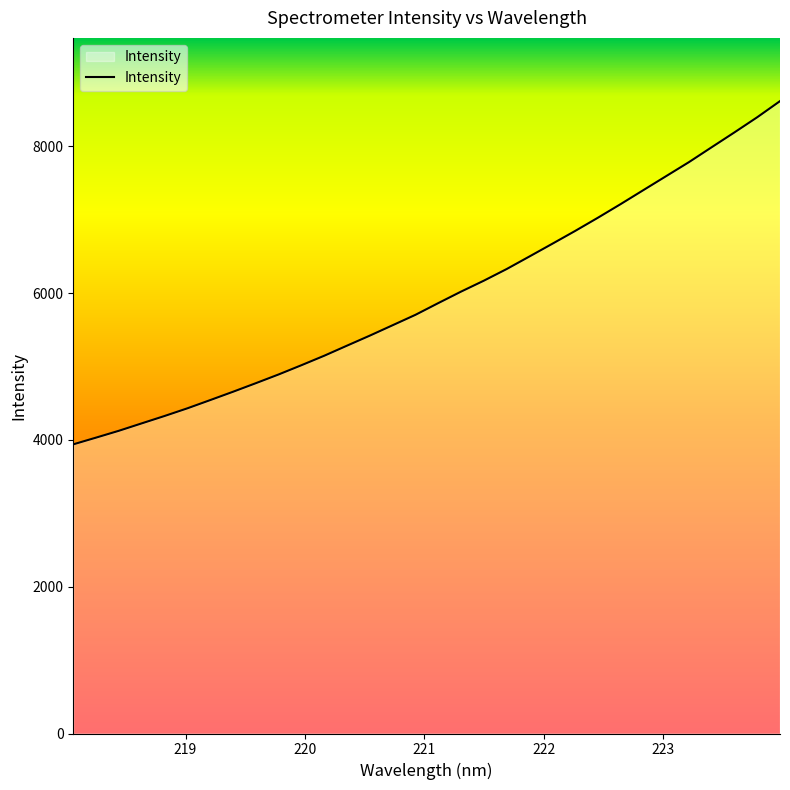

What is the maximum value shown in the chart?

8615.9